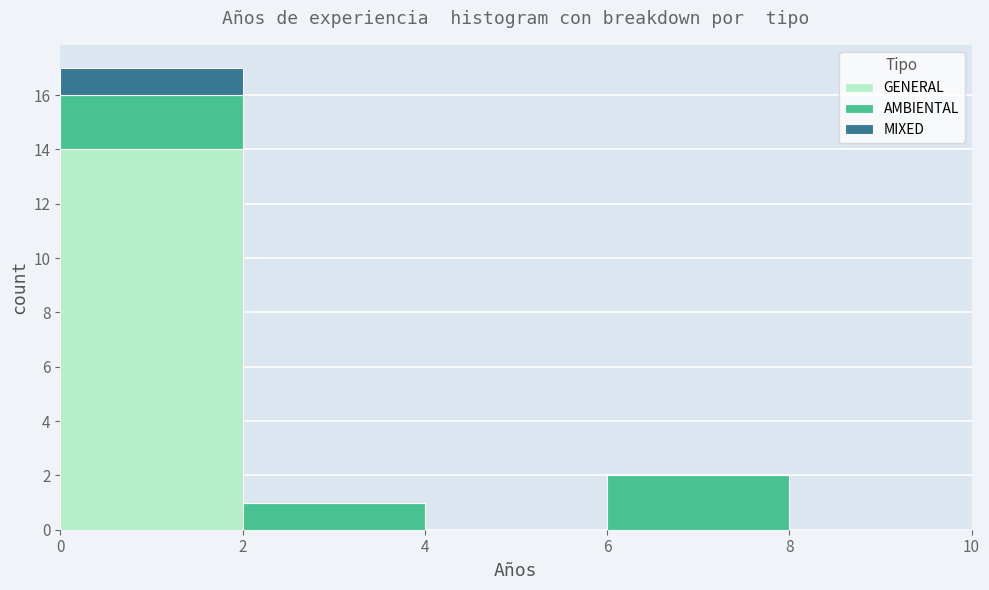

What is the total height of the stacked bar covering 6 to 8 on the x-axis? The values are not printed on the chart, so give them approximately, as read against the axis.

2